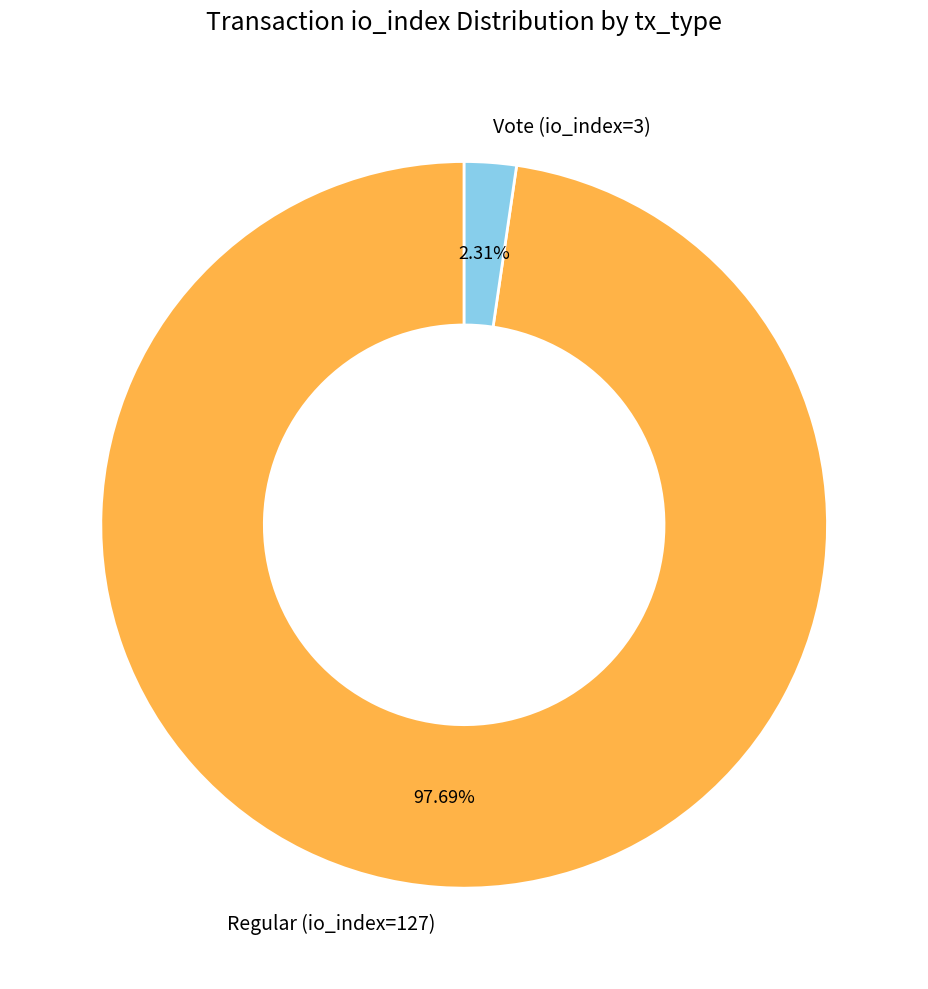

To the nearest percent, what is the combined percentage of Vote (io_index=3) and Regular (io_index=127)?

100%